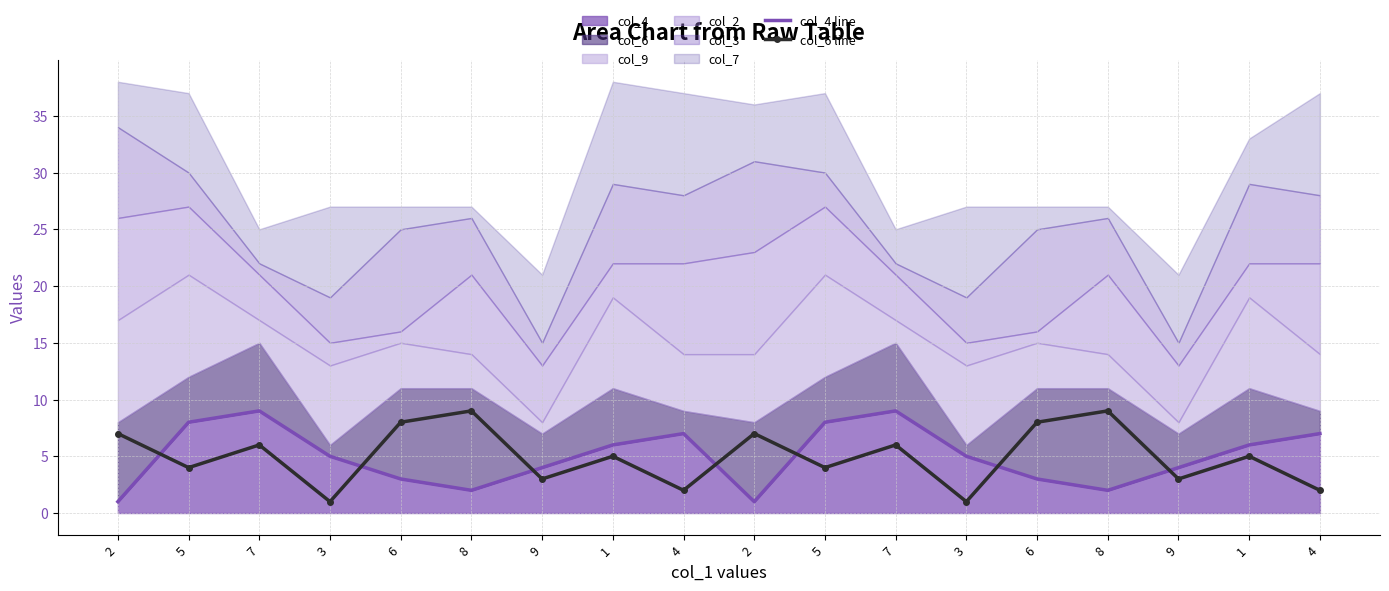

True or false: col_6 line has a value of 1 at 9.

False